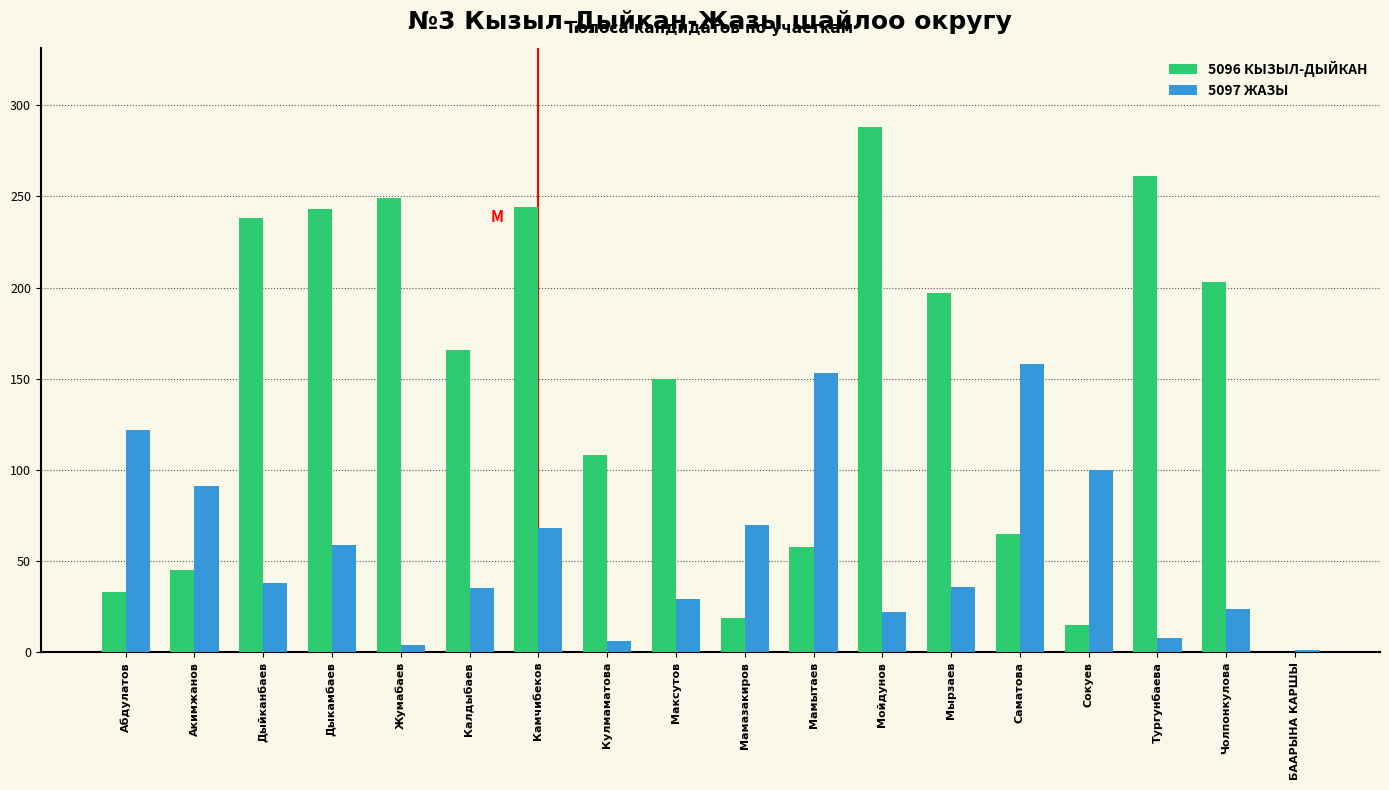

What is the sum of all 5097 ЖАЗЫ values?

1024